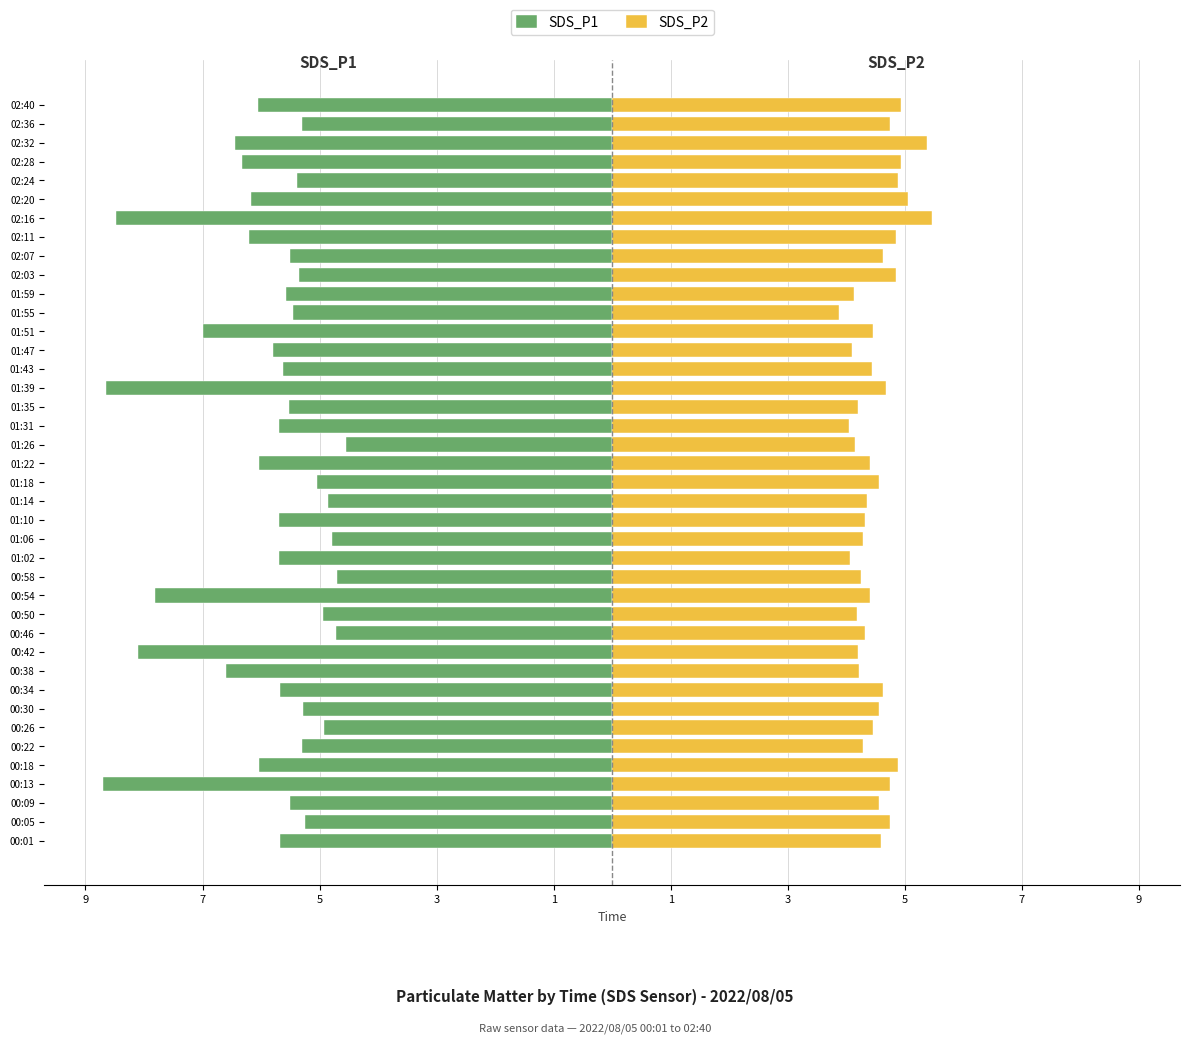

What is the total value across all series at 01:55?

-1.6